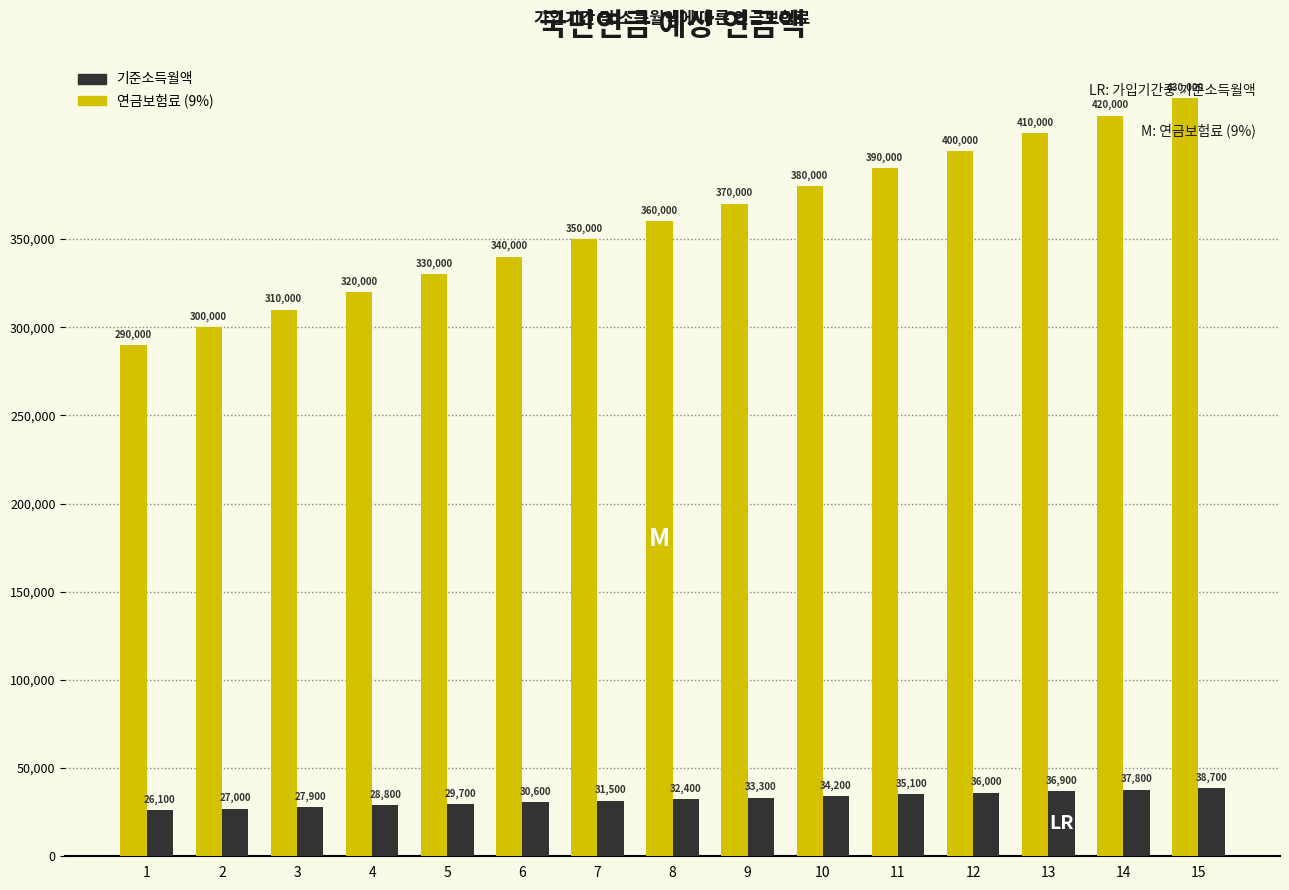

At which label does 기준소득월액 reach its minimum?

1